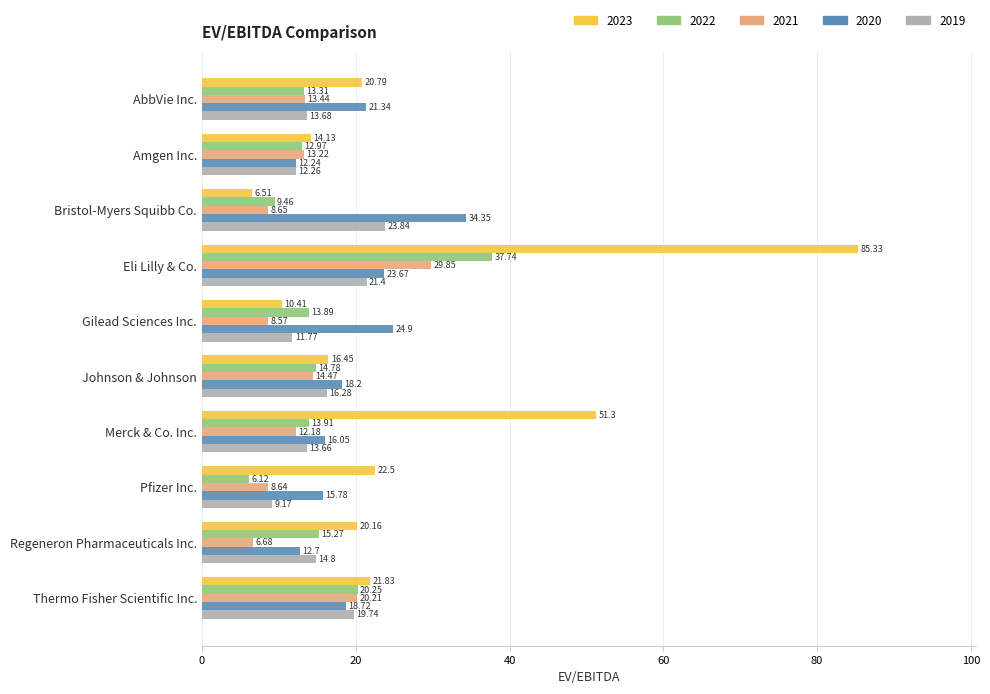

What is the total value across all series at Pfizer Inc.?

62.2